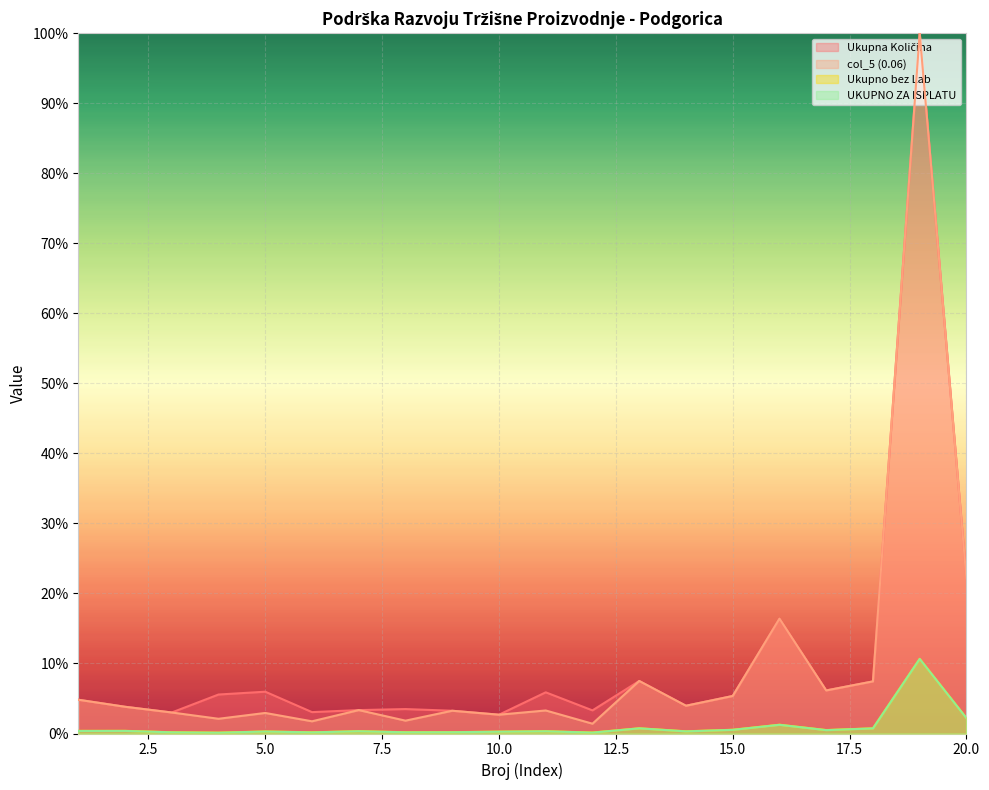

True or false: col_5 (0.06) has more than 2 points higher than both neighbors.

True